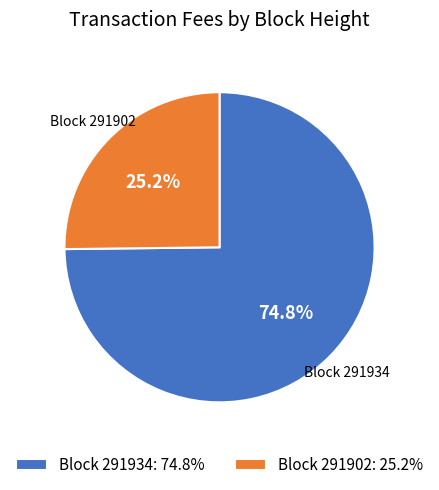

Is the sum of Block 291902: 25.2% and Block 291934: 74.8% greater than half?

Yes